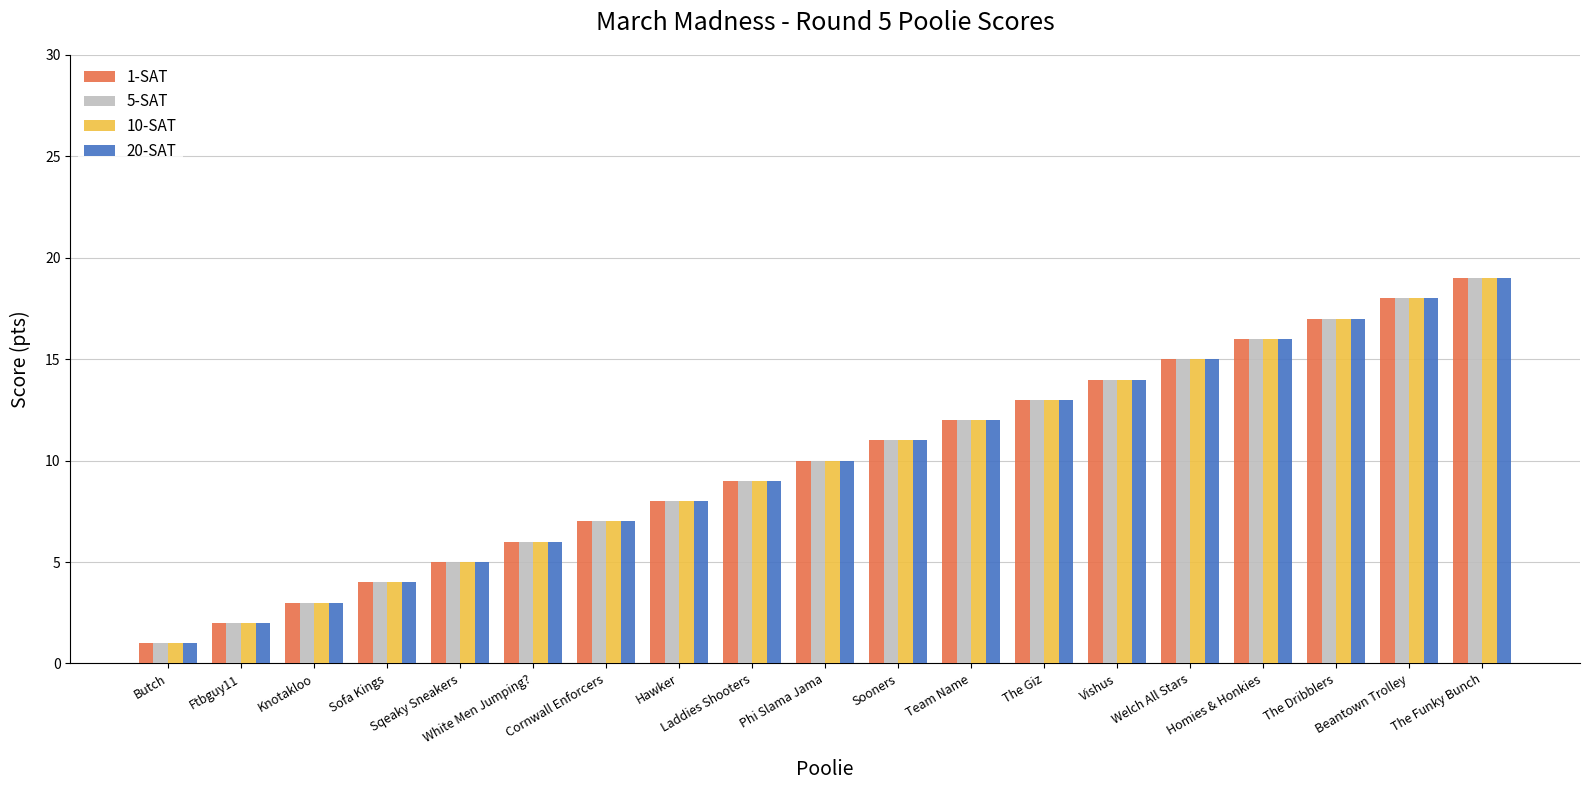

What is the maximum value shown in the chart?

19